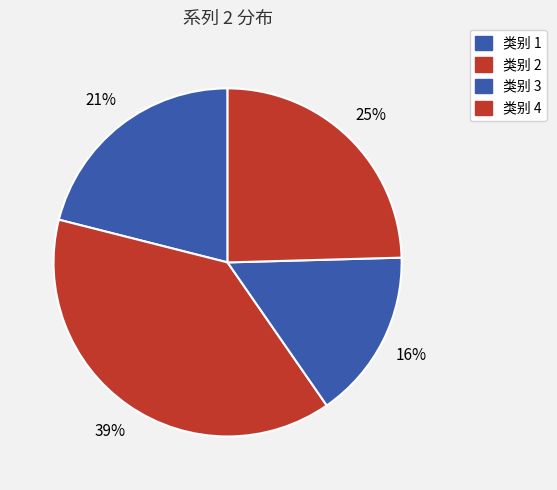

What is the smallest slice in the pie chart?

类别 3